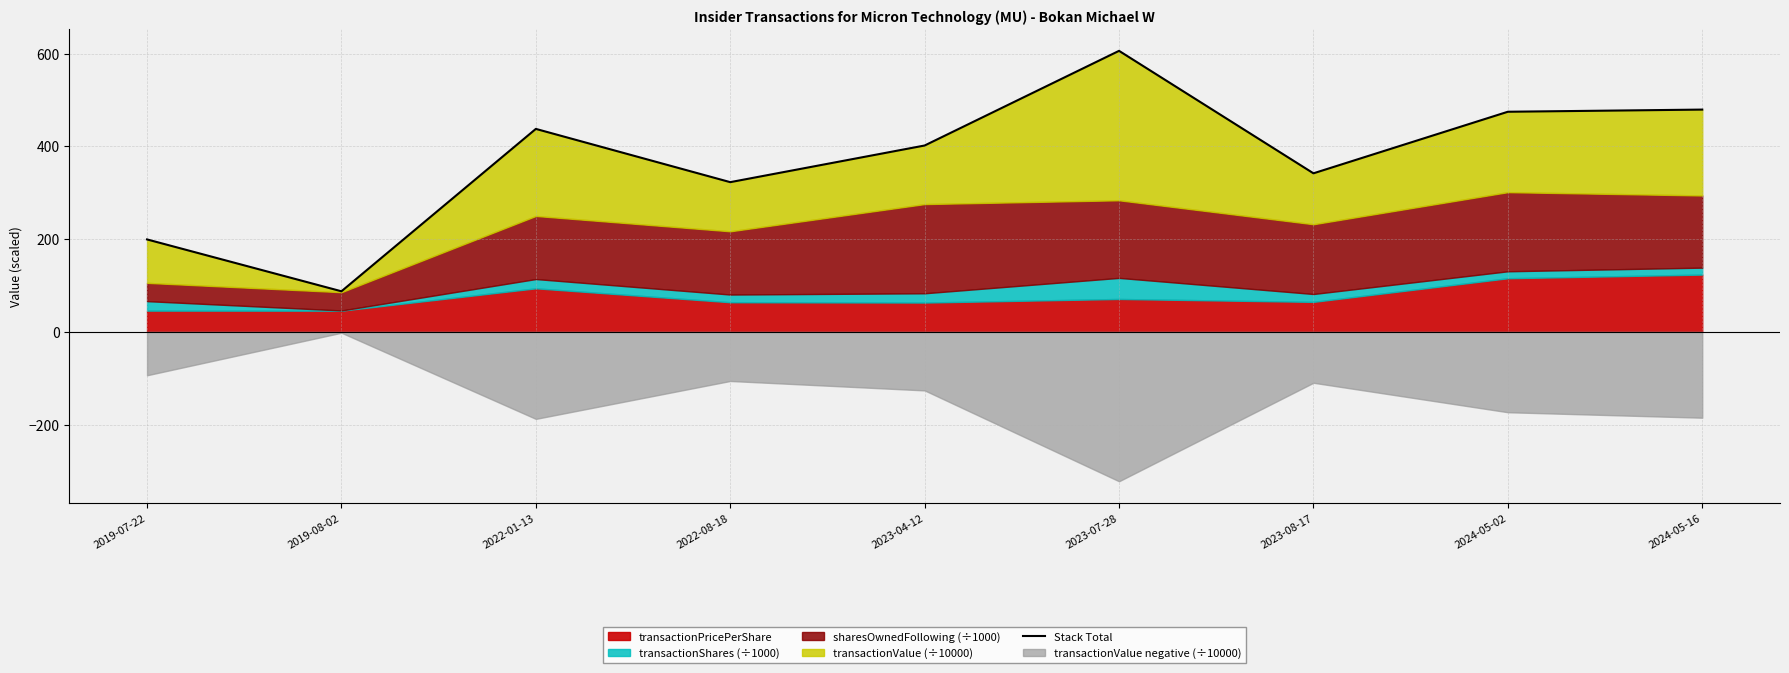

List the labels in order of value, largest first.

2023-07-28, 2024-05-16, 2024-05-02, 2022-01-13, 2023-04-12, 2023-08-17, 2022-08-18, 2019-07-22, 2019-08-02